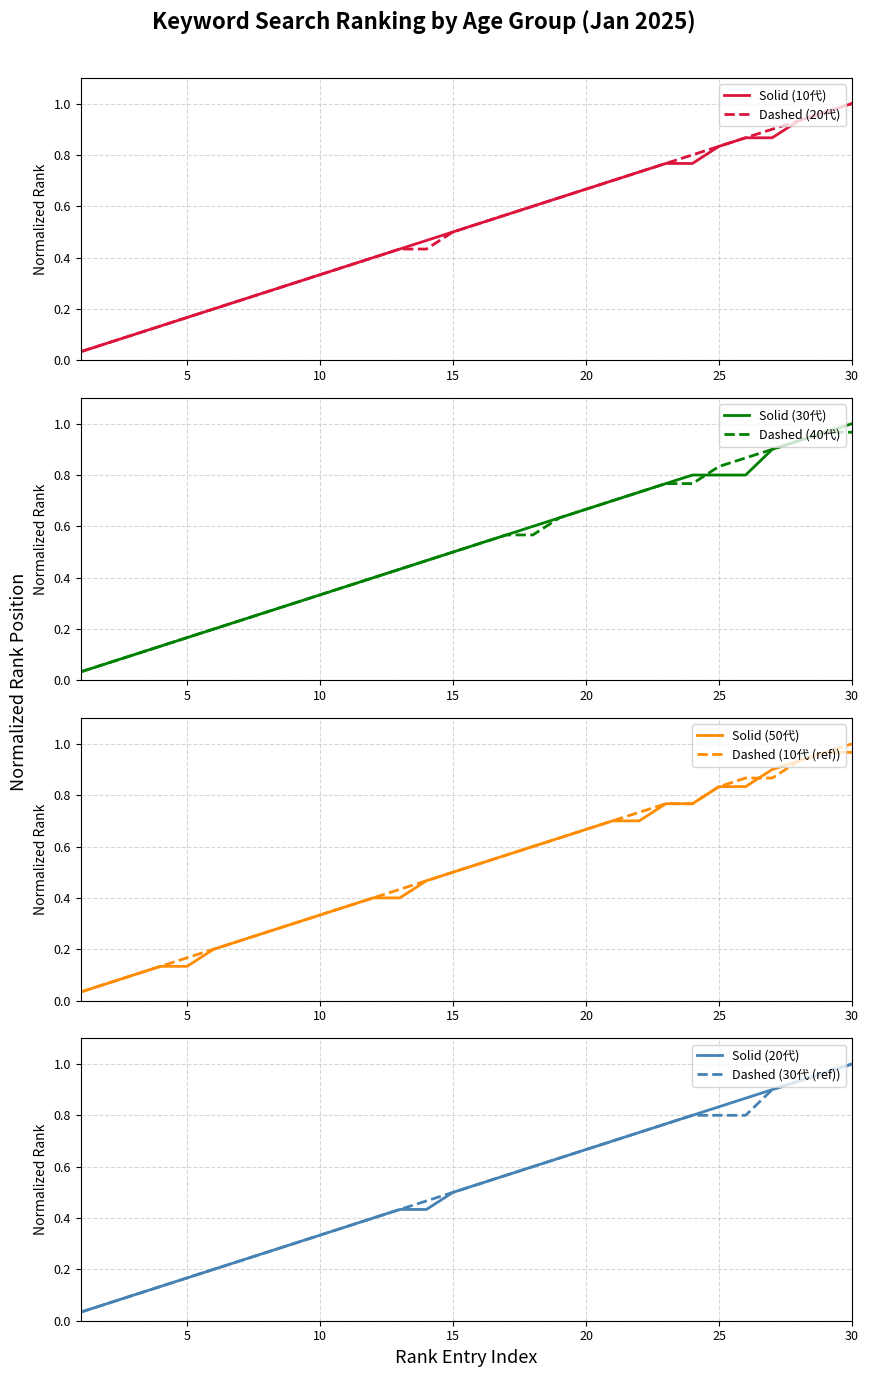

Which has a higher value, 25 or 4?

25